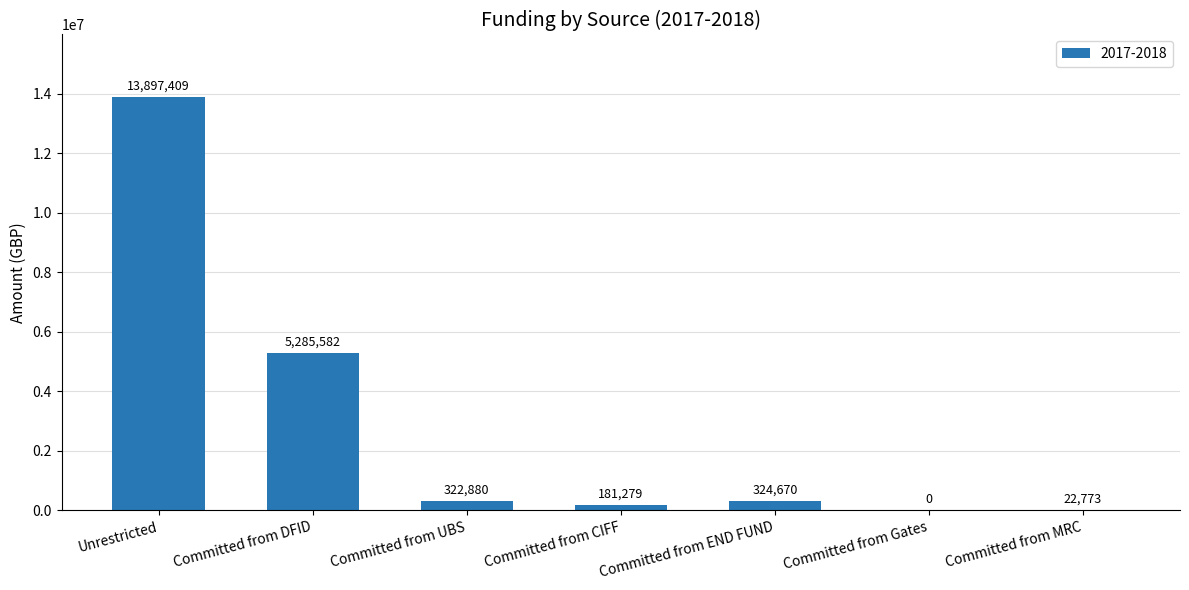

What is the maximum value shown in the chart?

13897409.0